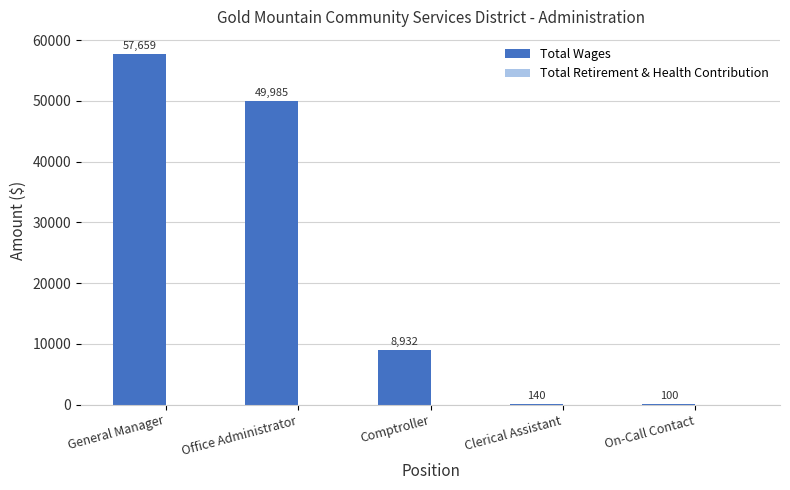

The value at General Manager is 94014. True or false?

False